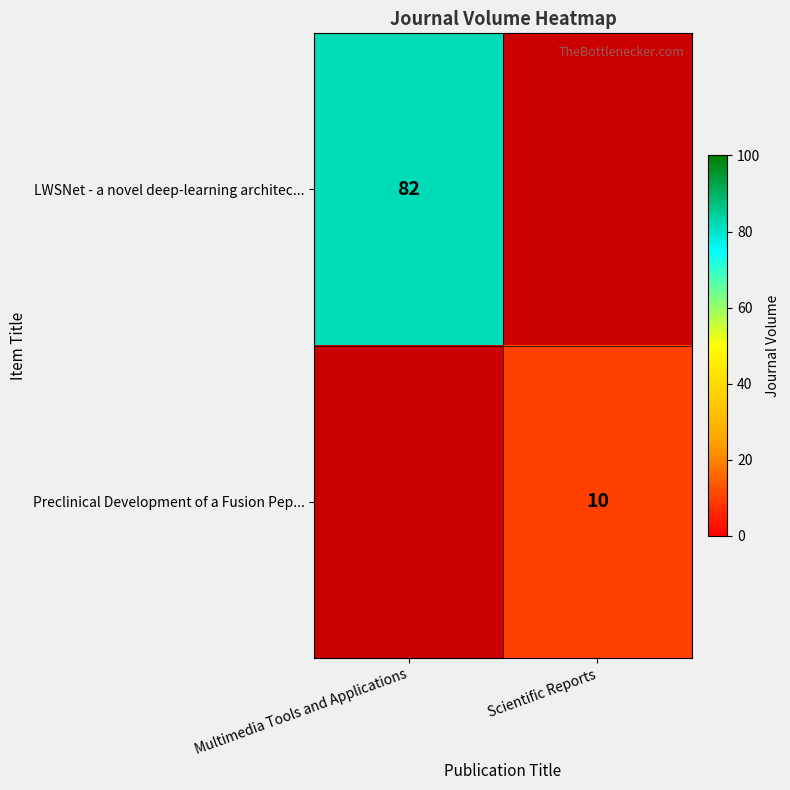

Is it true that Preclinical Development of a Fusion Pep... equals 10 at Scientific Reports?

True